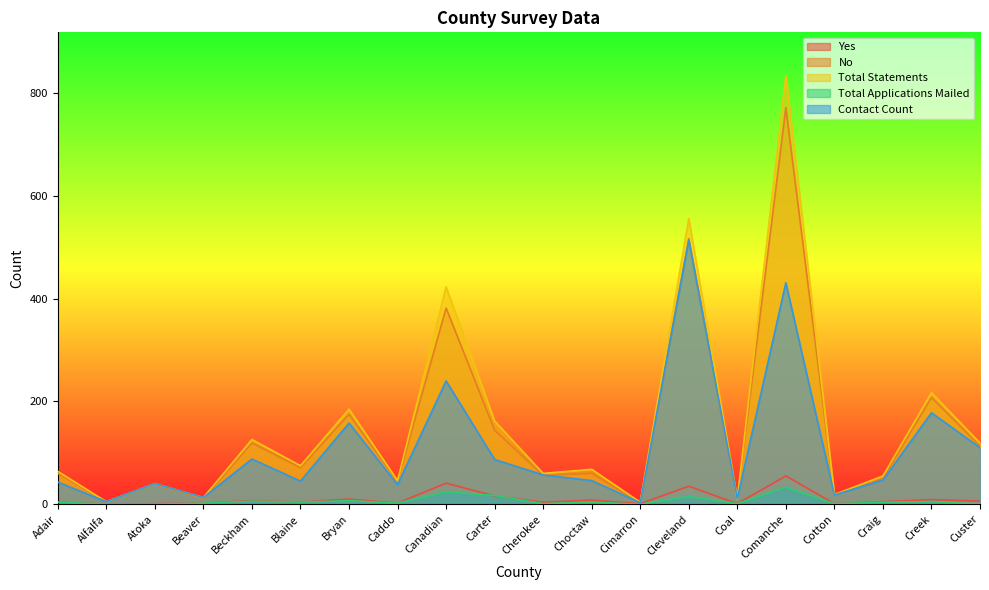

How many interior local valleys does the Contact Count series have?

7